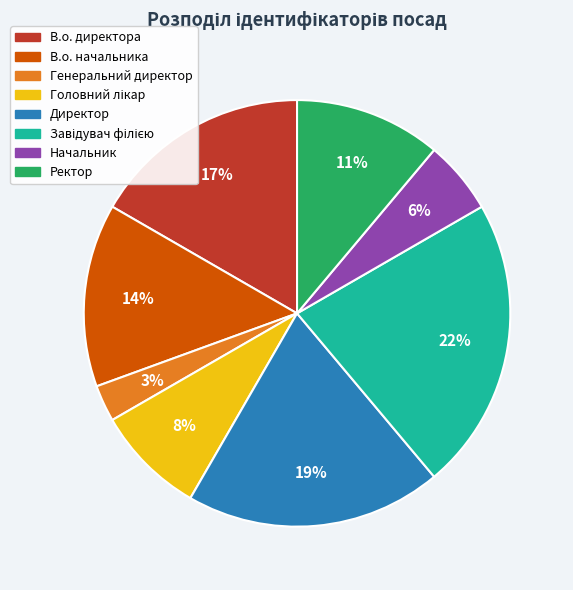

True or false: Директор accounts for 19% of the total.

True